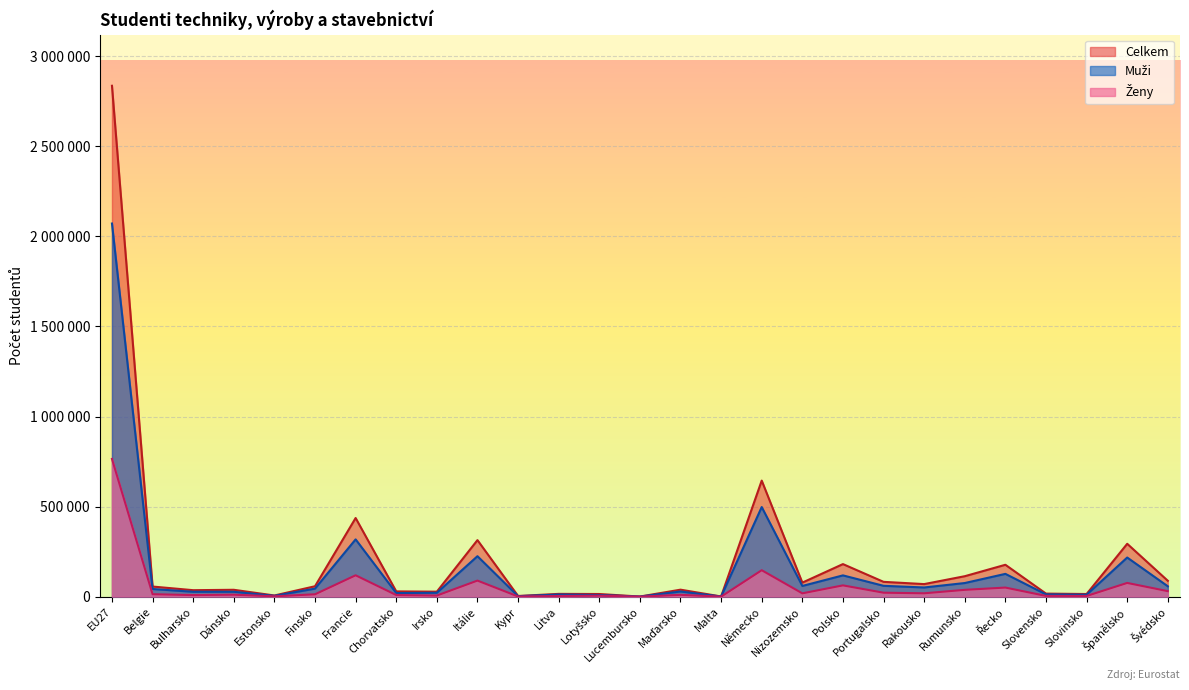

What is the label of the 22nd point from the right?

Finsko